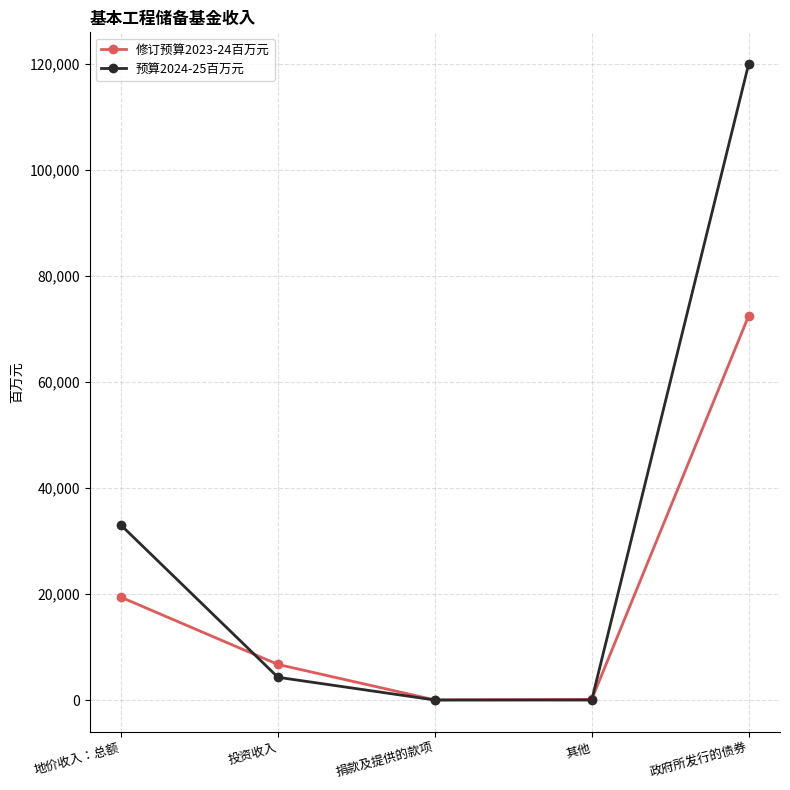

At which label does 预算2024-25百万元 first exceed 4296?

地价收入：总额